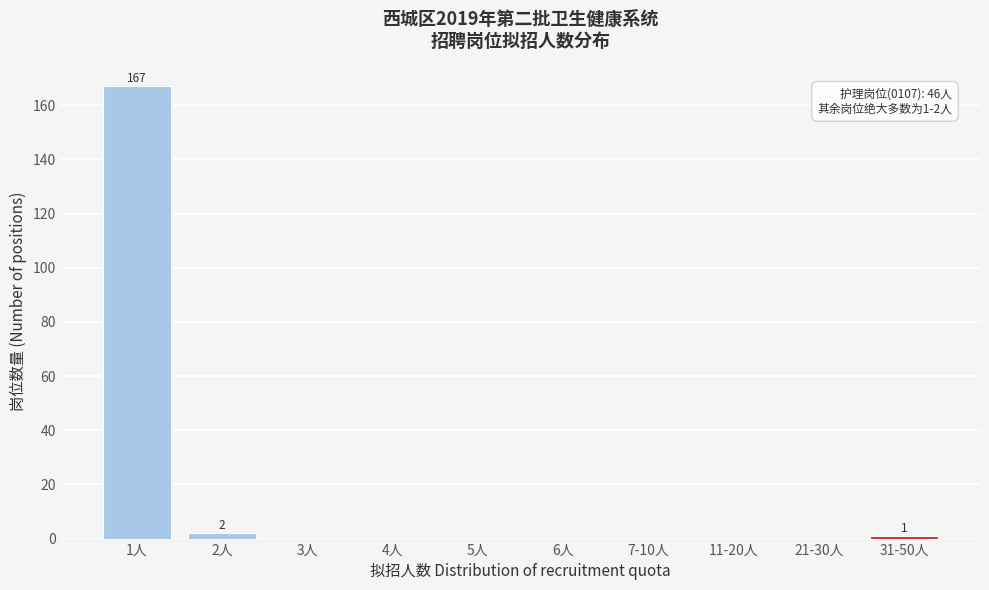

Reading right to left, list all the values displayed in this chart.

31-50人=1	21-30人=0	11-20人=0	7-10人=0	6人=0	5人=0	4人=0	3人=0	2人=2	1人=167